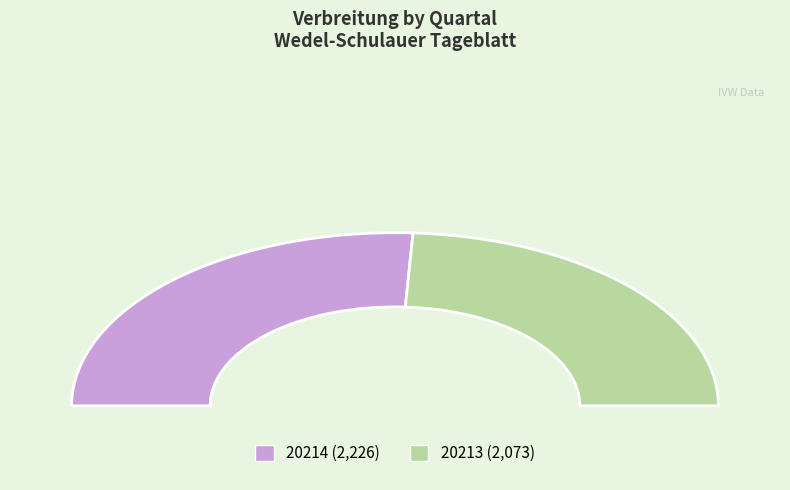

What percentage do 20213 and 20214 together represent?

100.0%